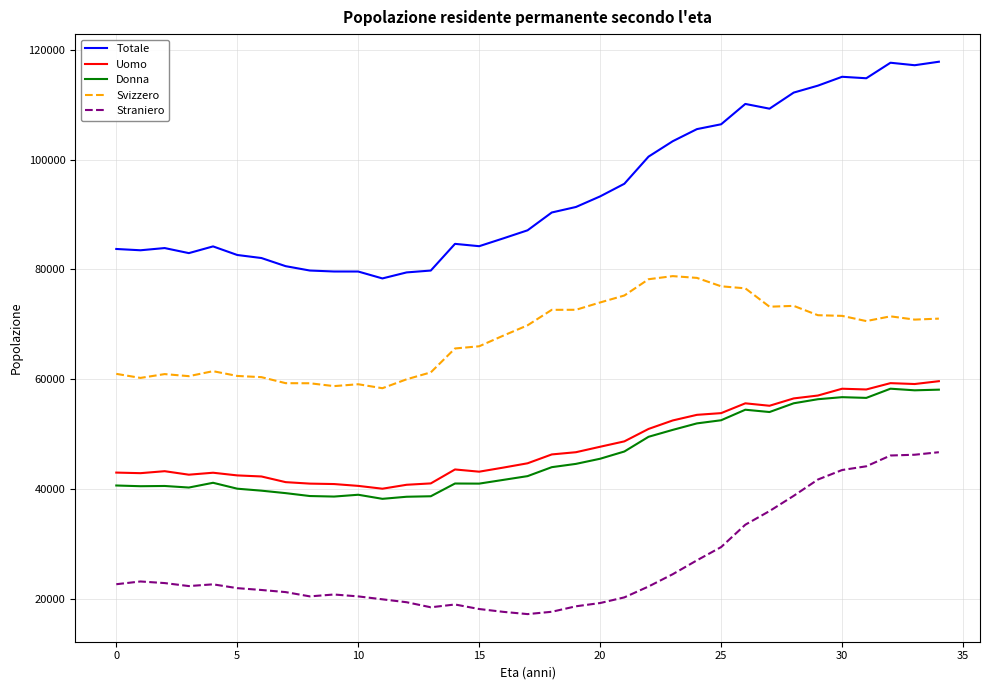

Which series has the largest total across all categories?

Totale